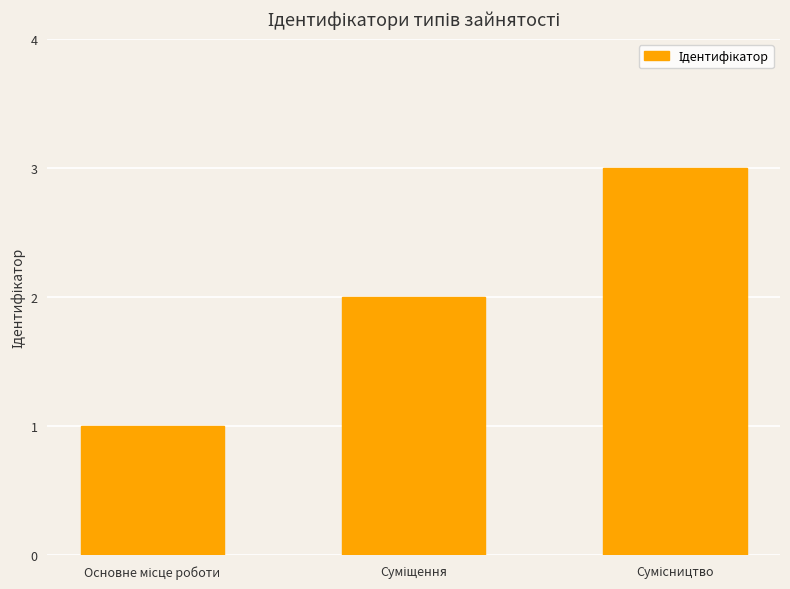

What is the sum of all values?

6